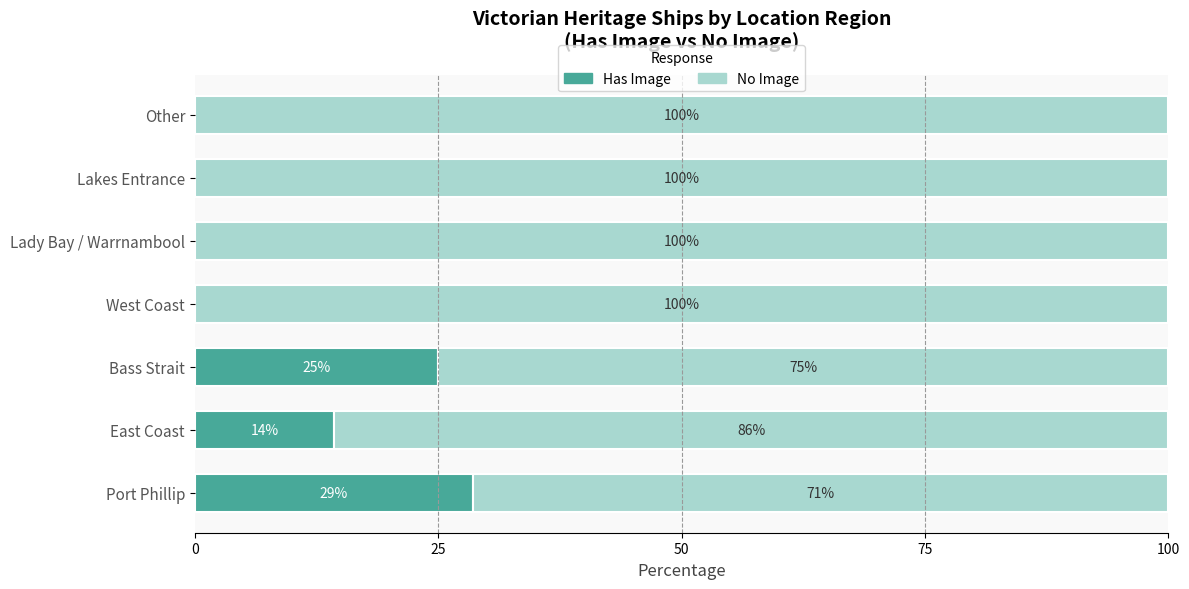

Where is Has Image nearest to the value 14?

East Coast